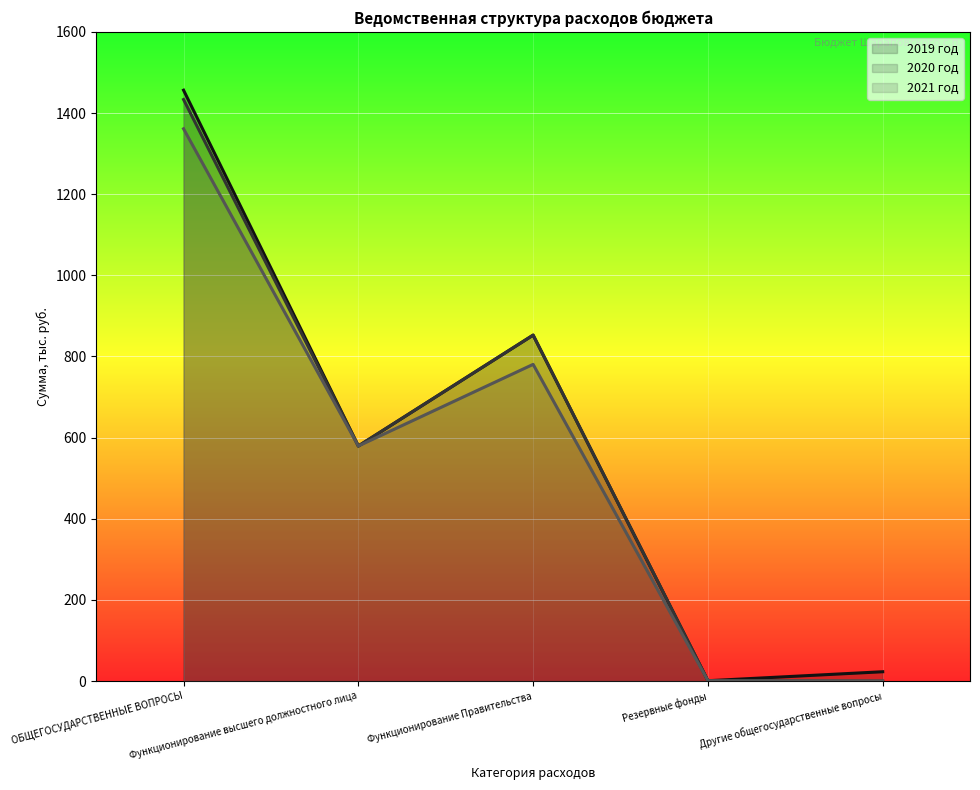

How many values in the 2021 год series are below 579?

2